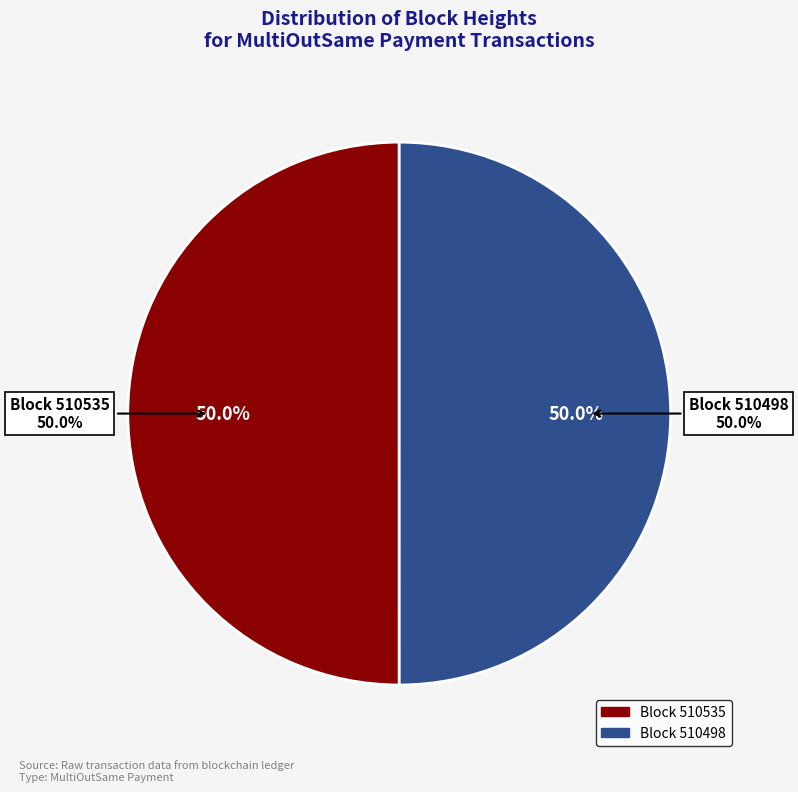

Which category accounts for the majority?

510535